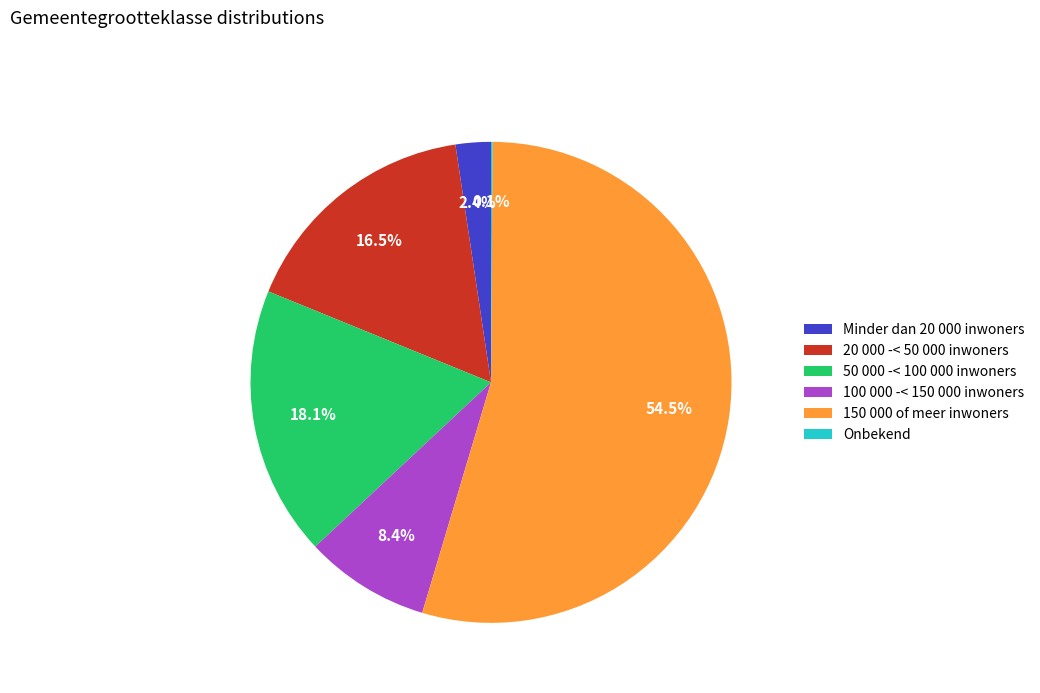

What percentage is the Minder dan 20 000 inwoners slice, to the nearest percent?

2%